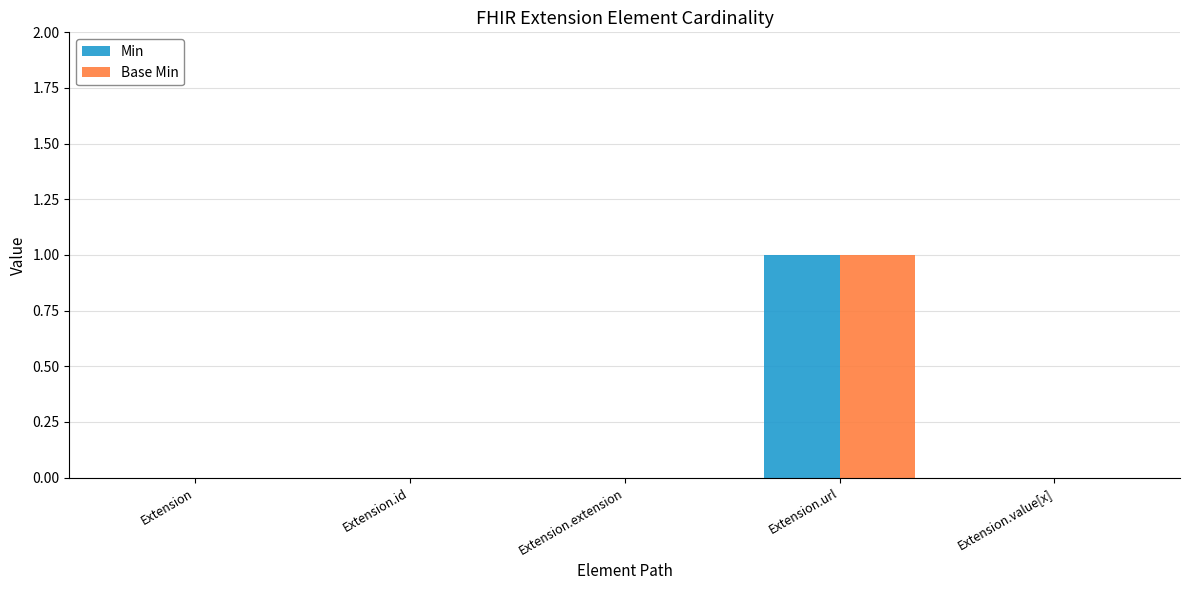

At which label does Base Min reach its peak?

Extension.url